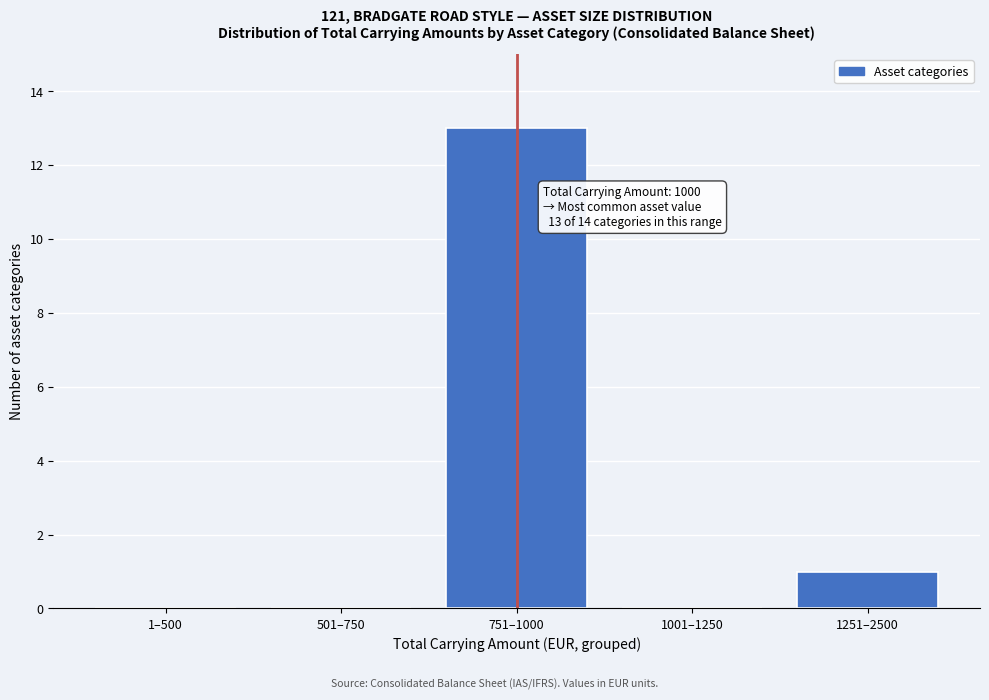

Reading right to left, transcribe all the data shown in this chart.

1251–2500=1	1001–1250=0	751–1000=13	501–750=0	1–500=0